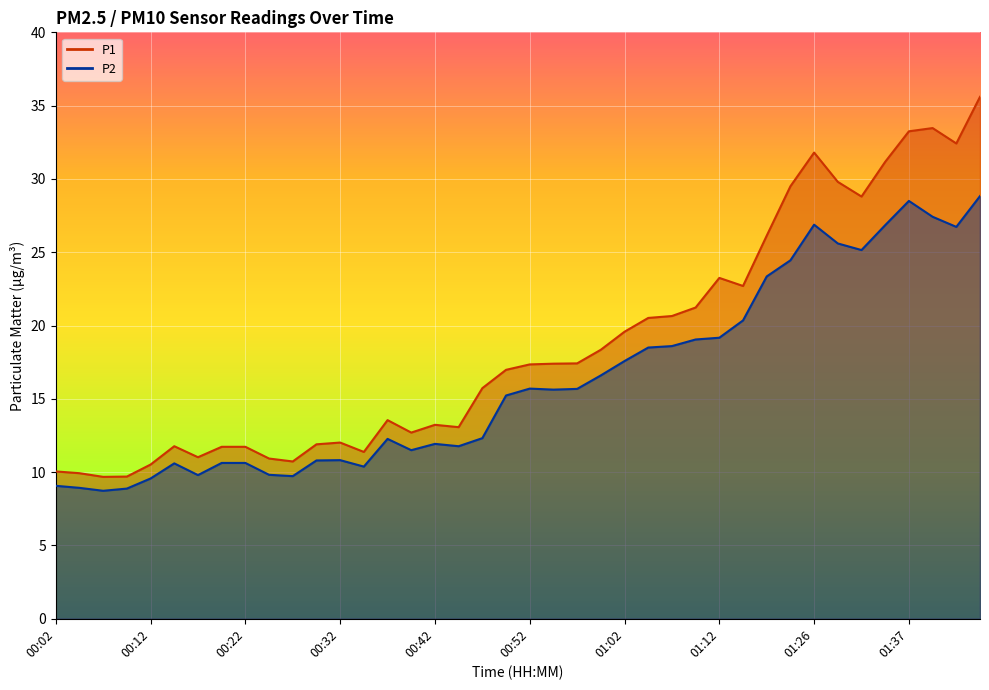

Which label corresponds to the largest value in the chart?

01:45